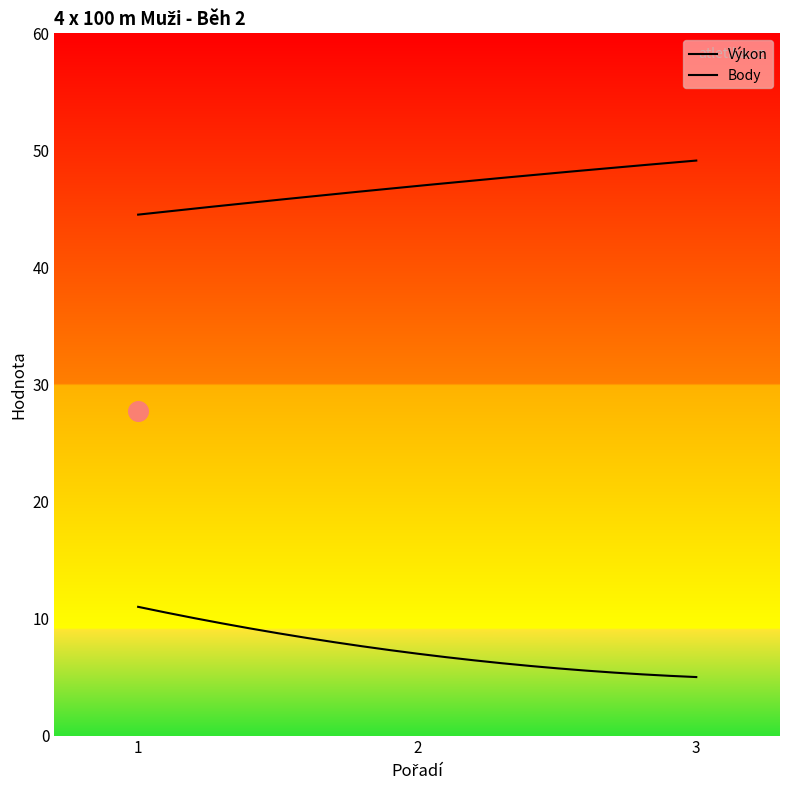

Which series reaches the maximum Y coordinate?

Výkon